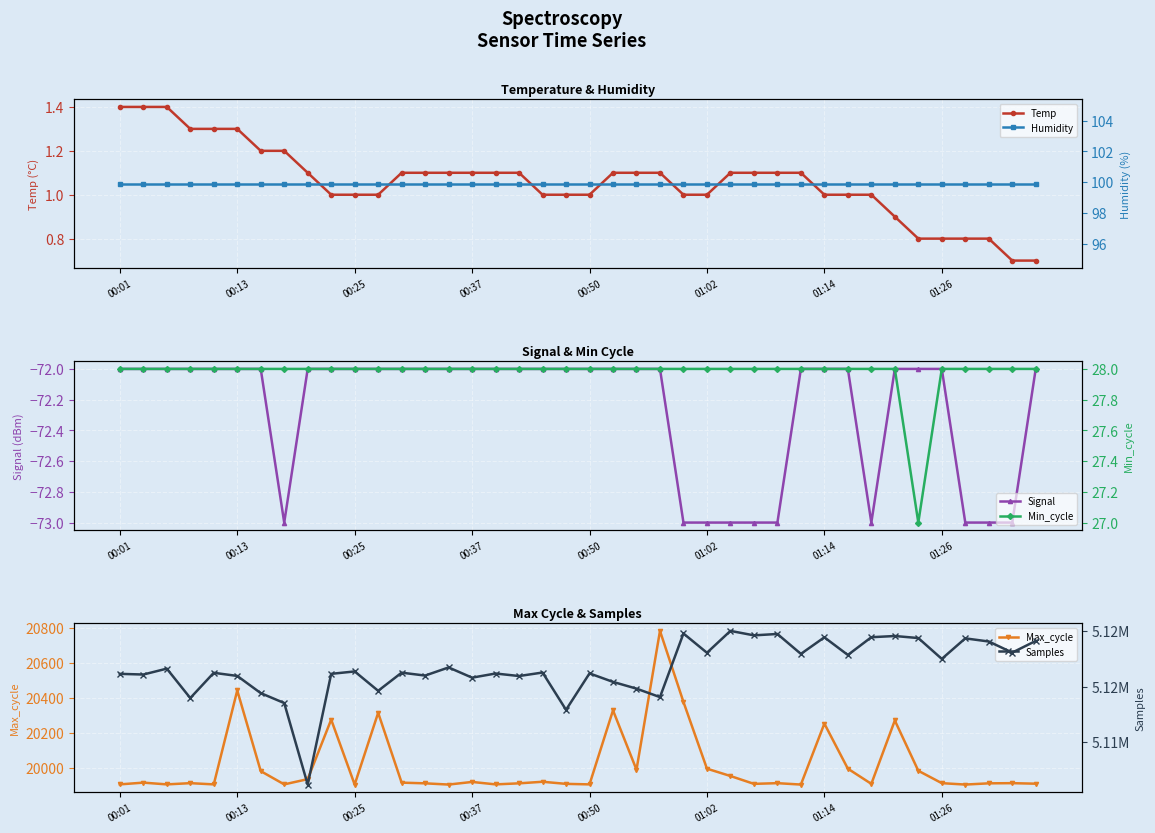

Read the Samples value at 01:26.

5117493.0